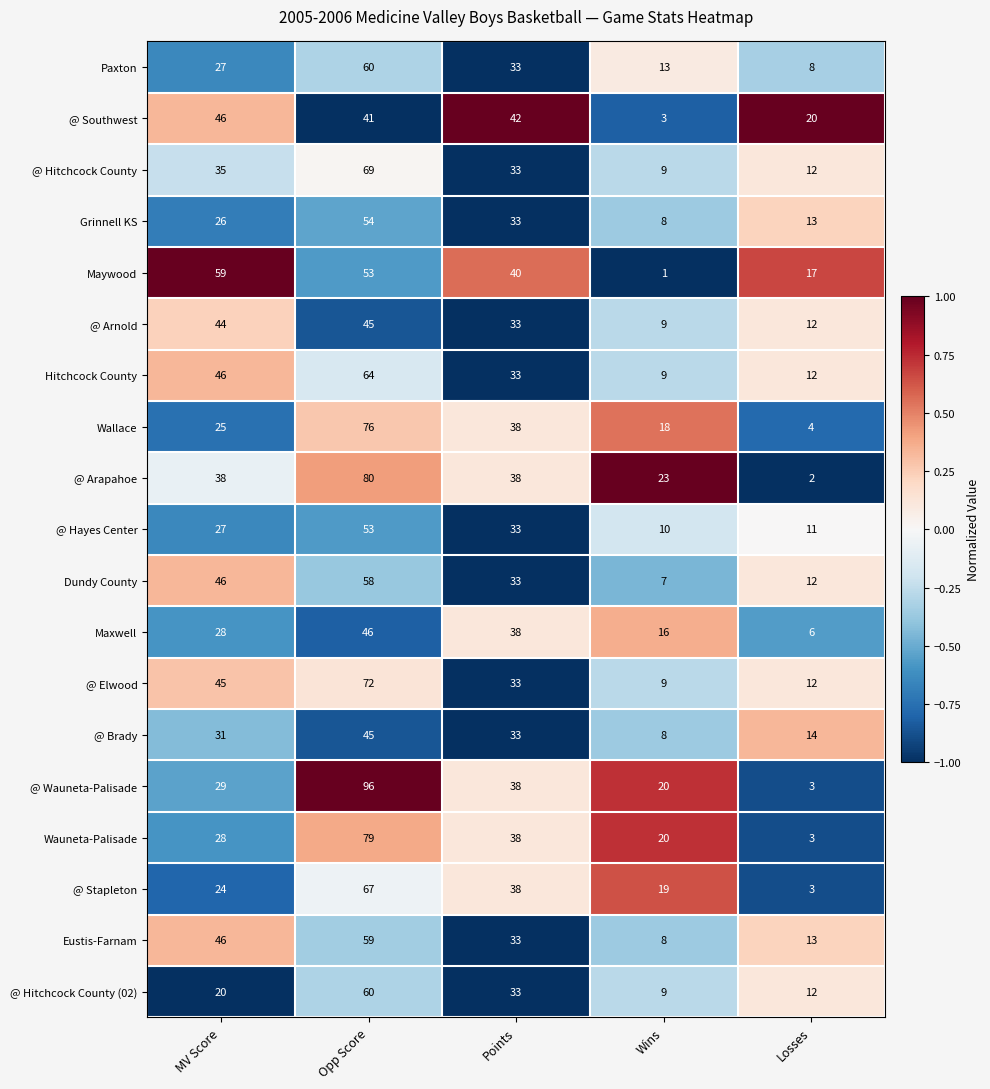

What is the sum of all Wauneta-Palisade values?

168